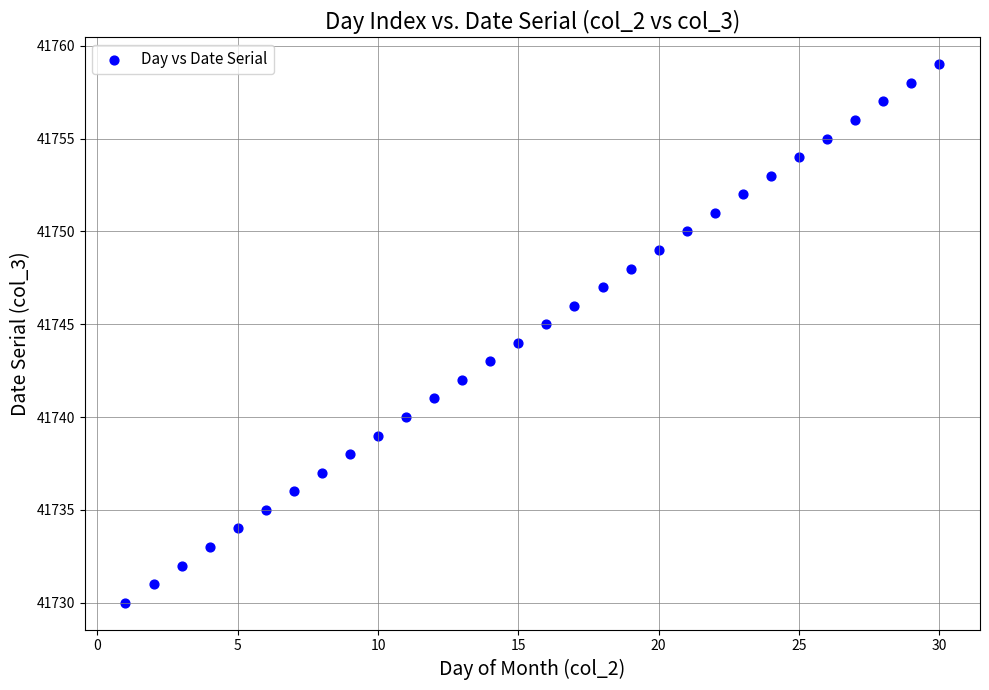

What is the range of Y values (max minus min)?

29